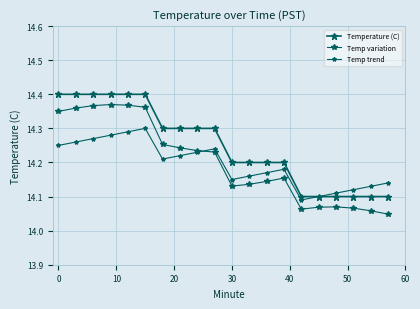

Reading left to right, list all the values displayed in this chart.

Temperature (C): 14.4	14.4	14.4	14.4	14.4	14.4	14.3	14.3	14.3	14.3	14.2	14.2	14.2	14.2	14.1	14.1	14.1	14.1	14.1	14.1
Temp variation: 14.3	14.4	14.4	14.4	14.4	14.4	14.3	14.2	14.2	14.2	14.1	14.1	14.1	14.2	14.1	14.1	14.1	14.1	14.1	14.0
Temp trend: 14.2	14.3	14.3	14.3	14.3	14.3	14.2	14.2	14.2	14.2	14.1	14.2	14.2	14.2	14.1	14.1	14.1	14.1	14.1	14.1